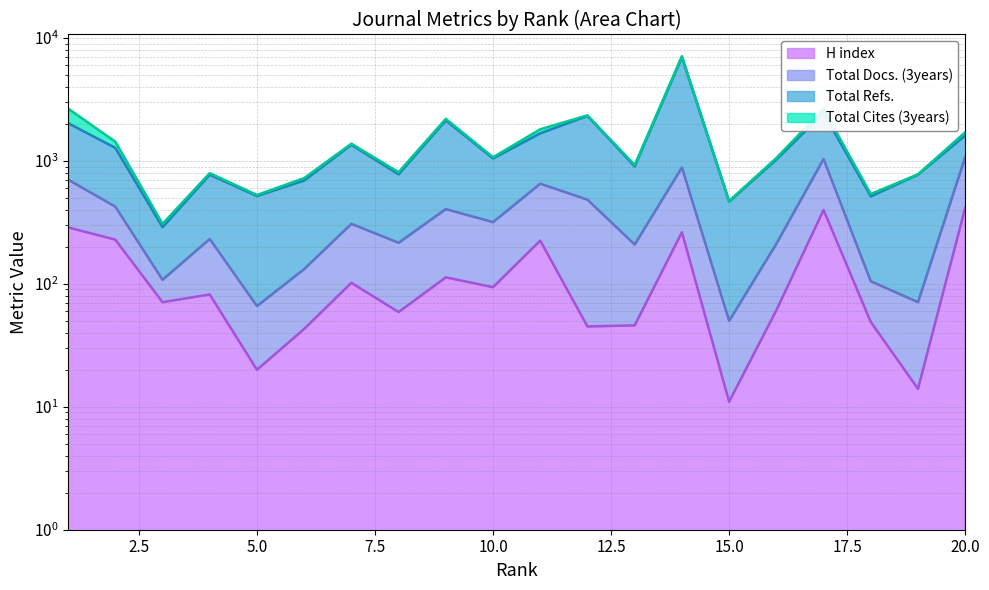

True or false: Total Refs. has a value of 2030 at 1.

True